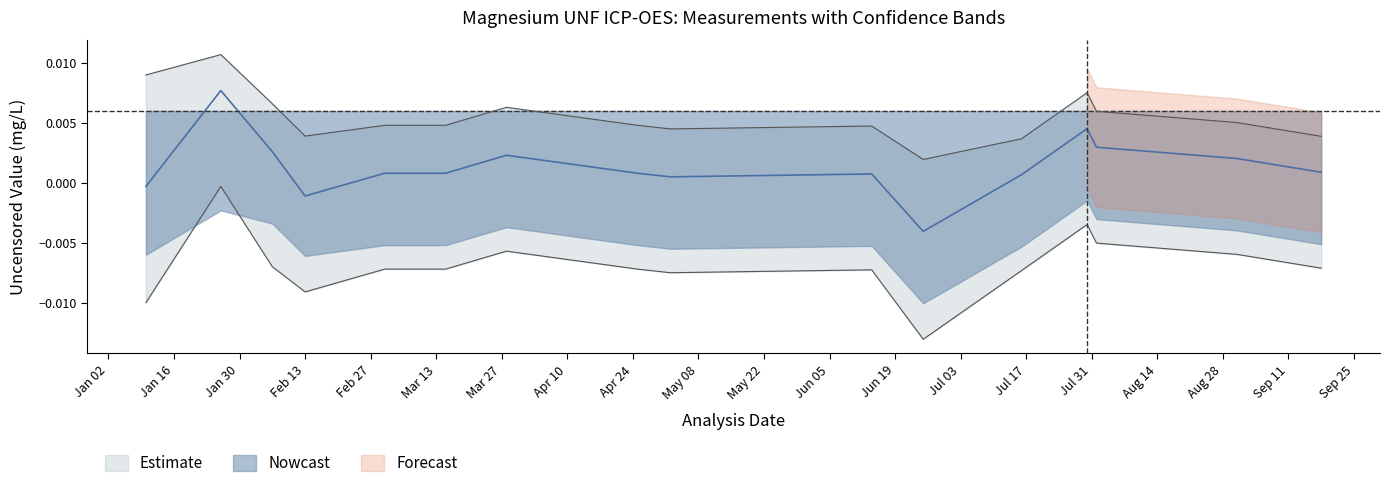

Which has a higher value, 2001-02-13 or 2001-08-31?

2001-08-31